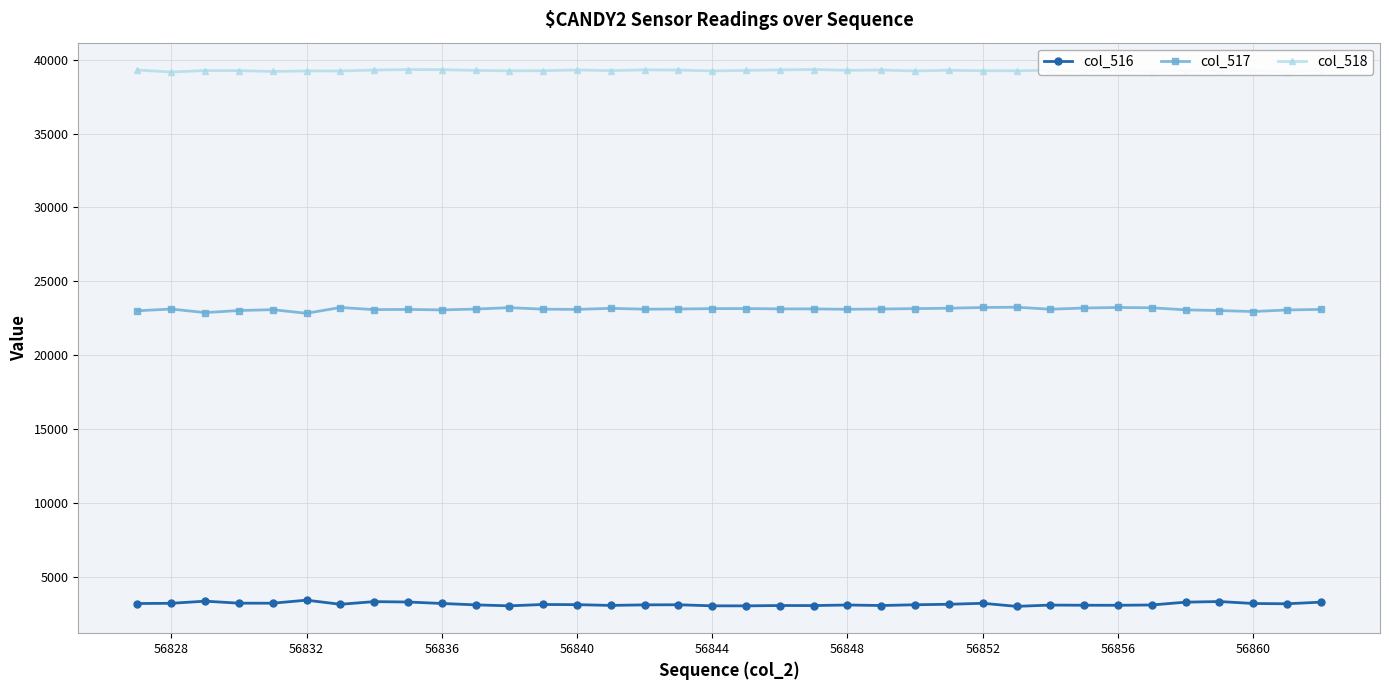

The col_517 series shows 23119 at 56848. True or false?

True